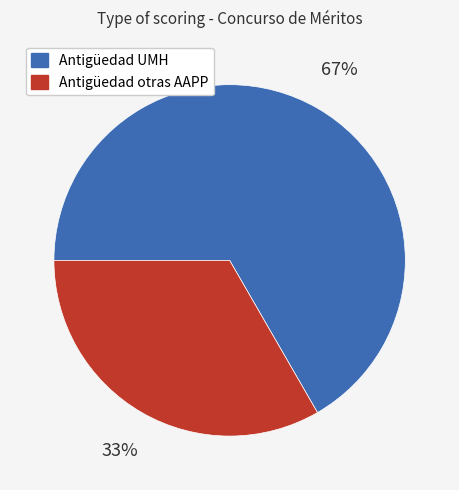

To the nearest percent, what percentage of the pie is Antigüedad UMH?

67%